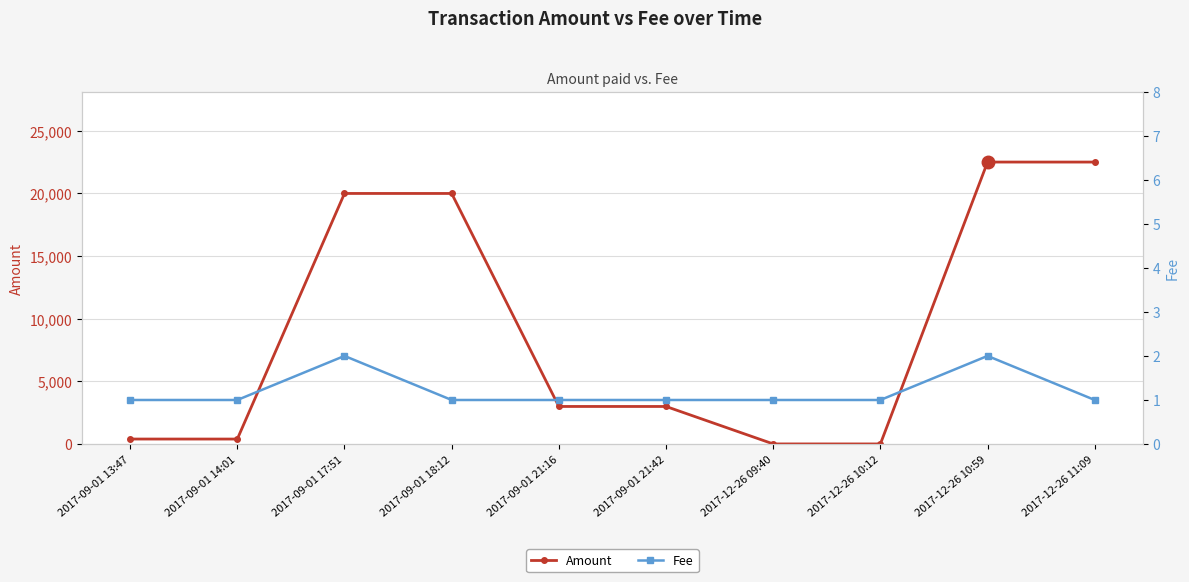

How many interior local valleys does the Amount series have?

2